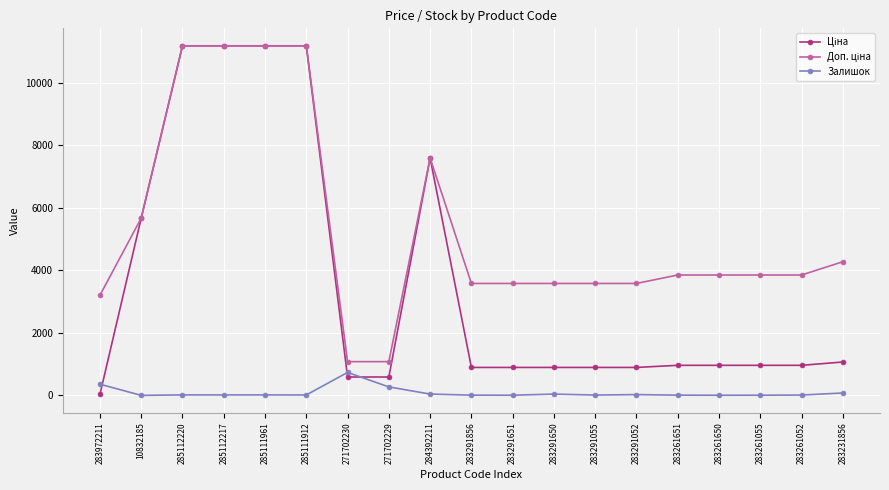

What is the maximum value for Залишок?

736.0